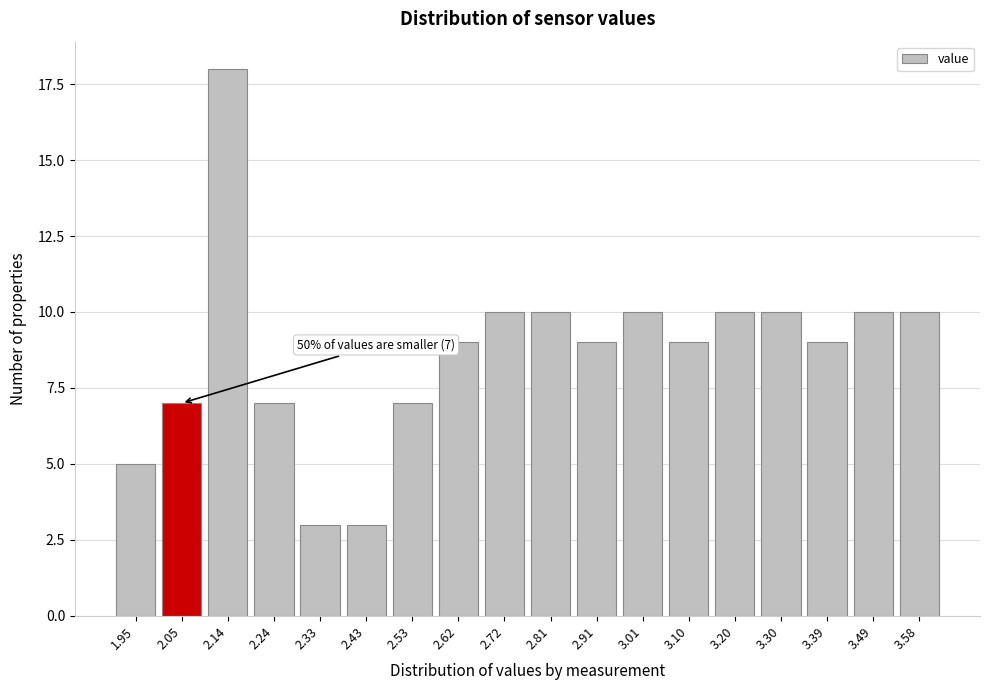

Reading left to right, transcribe all the data shown in this chart.

5	7	18	7	3	3	7	9	10	10	9	10	9	10	10	9	10	10